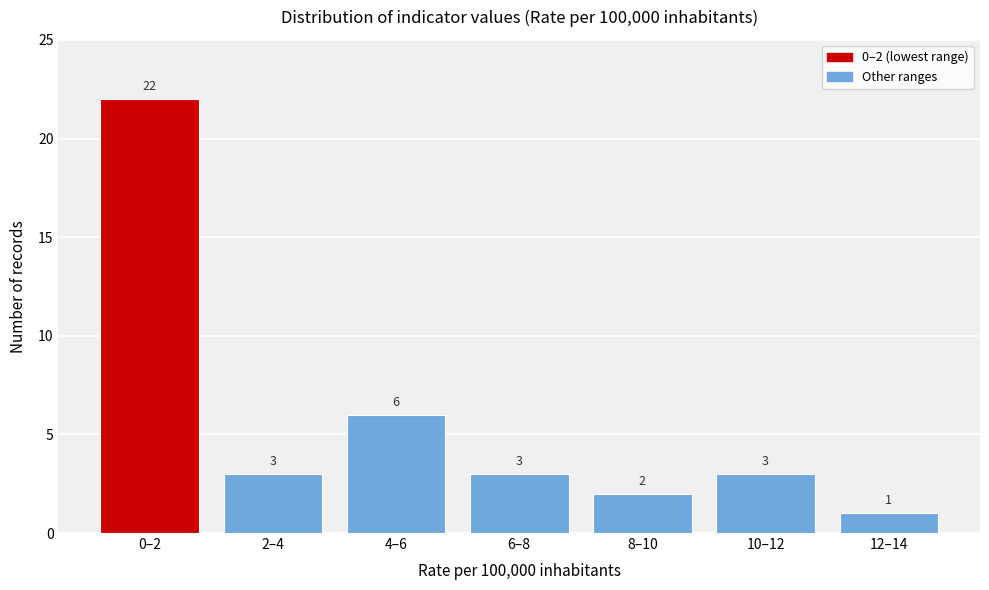

Reading right to left, extract all data points from this chart.

1	3	2	3	6	3	22